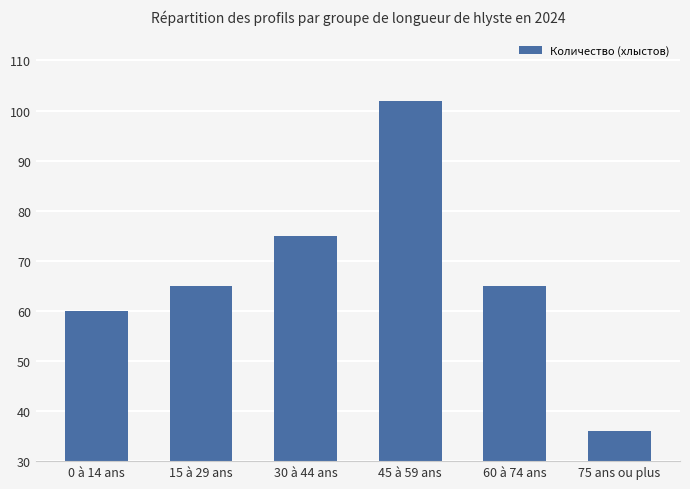

Reading right to left, extract all data points from this chart.

36	65	102	75	65	60